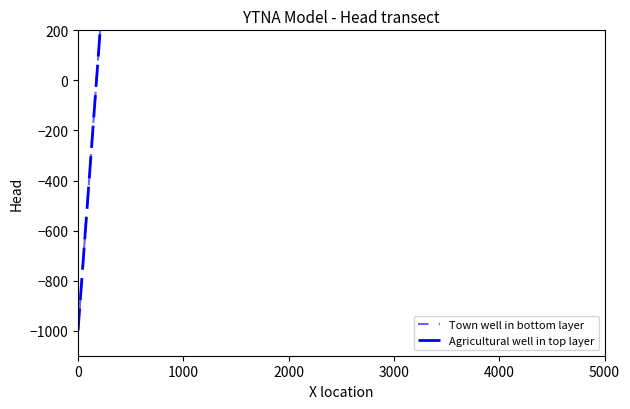

The Town well in bottom layer series shows 873 at 7. True or false?

False